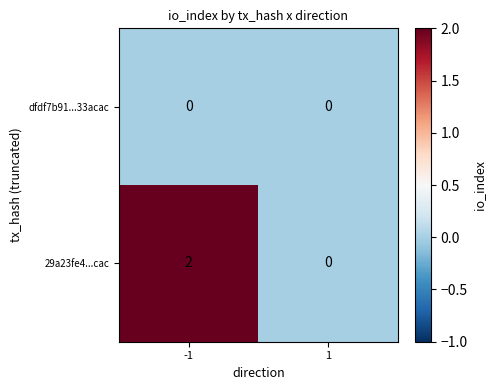

Reading right to left, what are all the values shown in this chart?

dfdf7b91...33acac: 1=0	-1=0
29a23fe4...cac: 1=0	-1=2